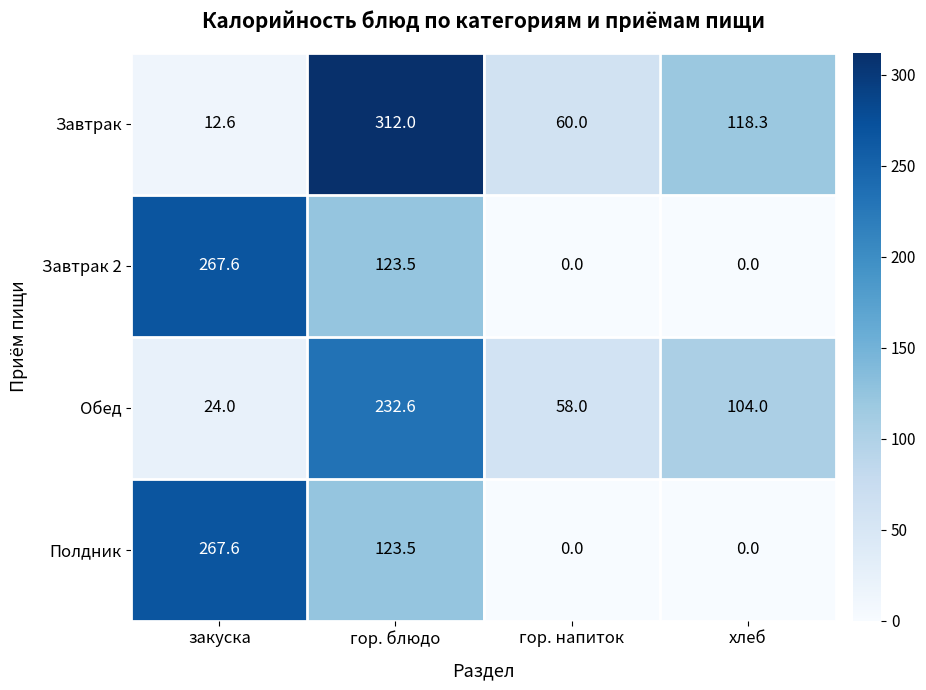

The value of Завтрак 2 at гор. блюдо is 162.1. True or false?

False